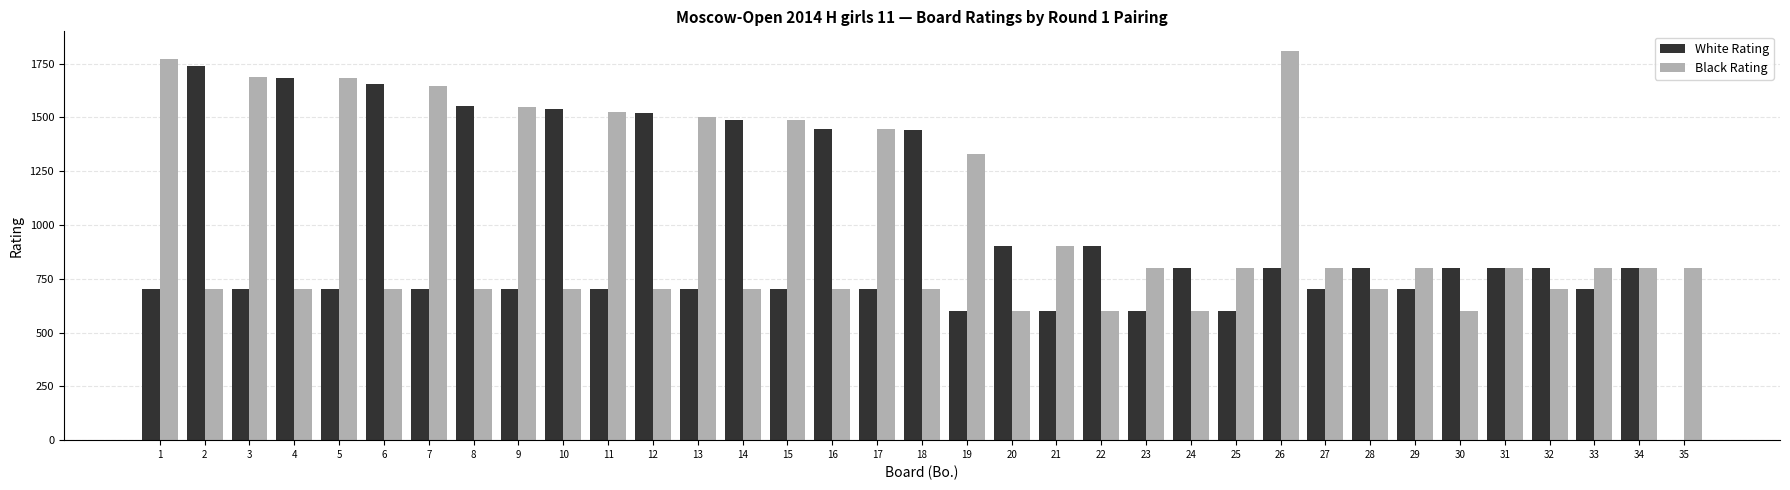

Which series changed the most between 4 and 33?

White Rating